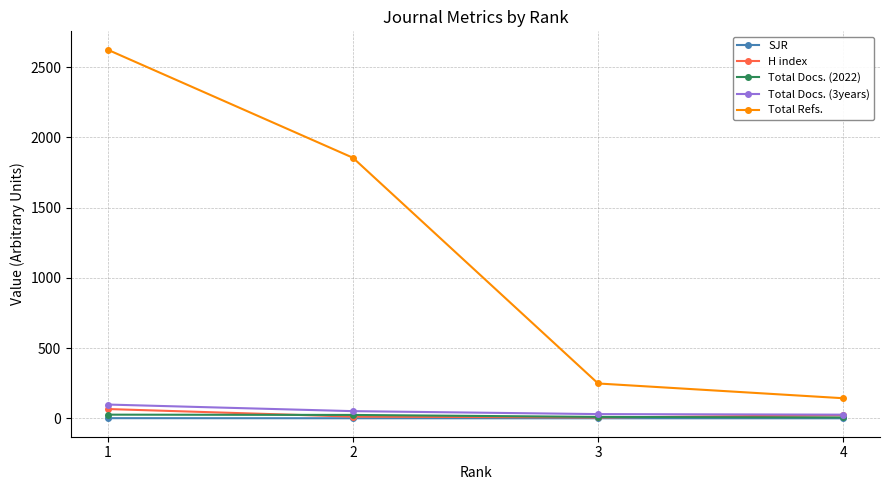

What is the value of the Total Docs. (2022) point at the 4th from the left?

6.0